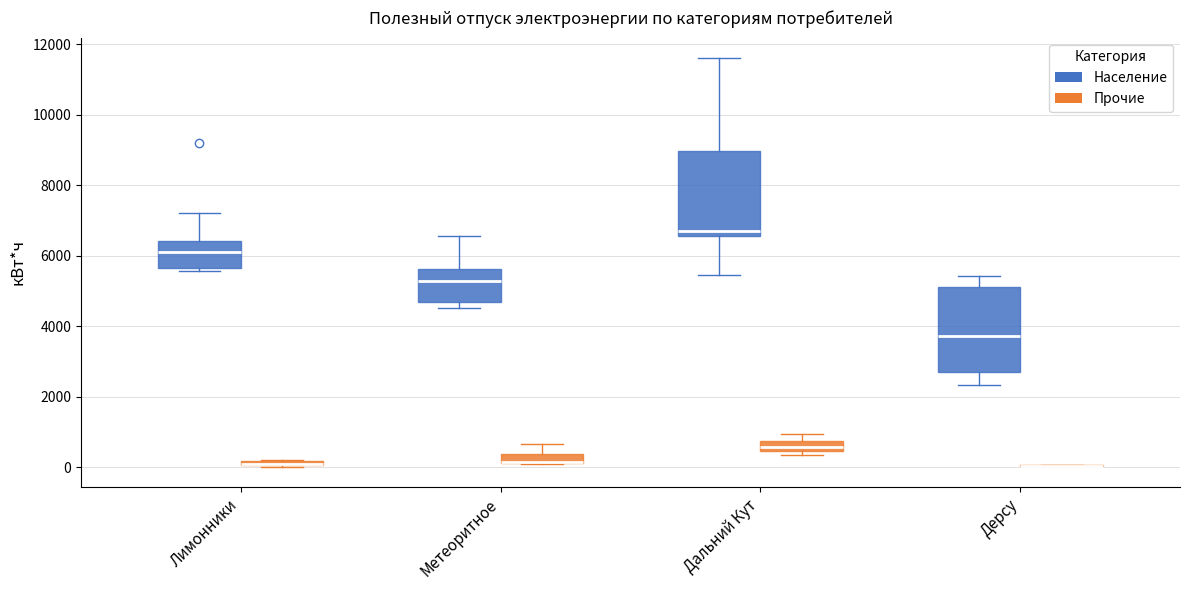

Where is the upper edge of the box for Метеоритное (Прочие) on the y-axis? The values are not printed on the chart, so give them approximately, as read against the axis.

400